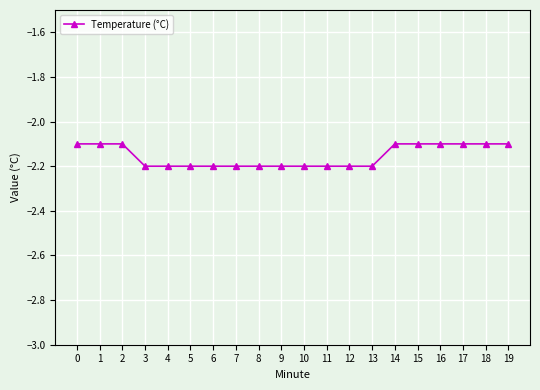

What is the value of the 12th point from the left?

-2.2